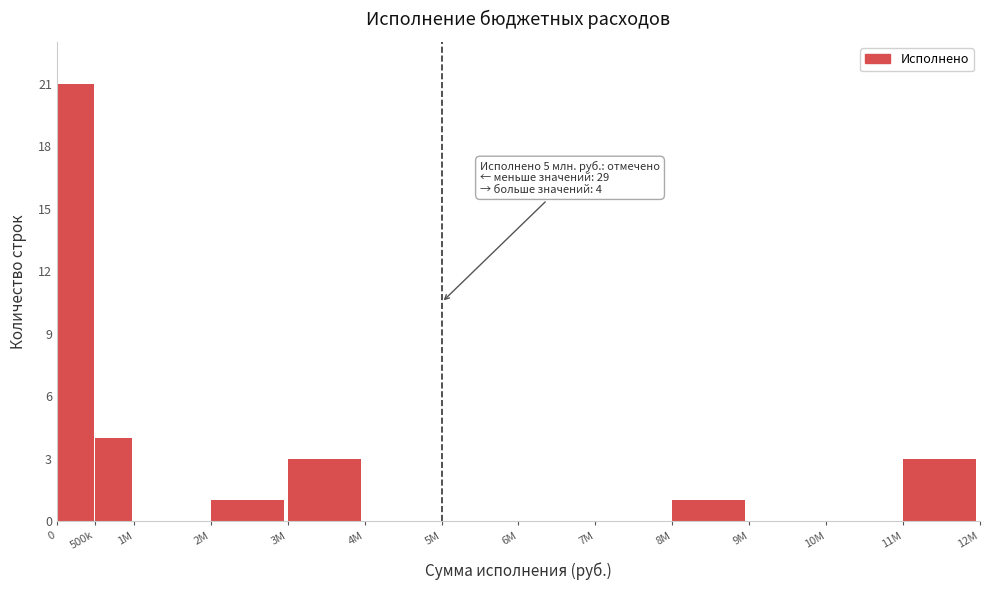

Reading left to right, extract all data points from this chart.

0=21	500k=4	1M=0	2M=1	3M=3	4M=0	5M=0	6M=0	7M=0	8M=1	9M=0	10M=0	11M=3